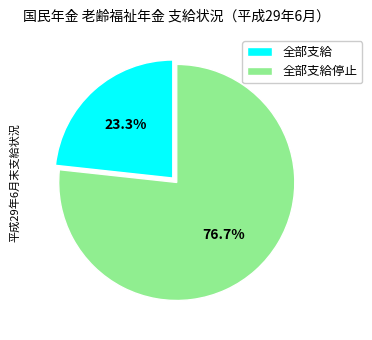

Is the sum of 全部支給停止 and 全部支給 greater than half?

Yes